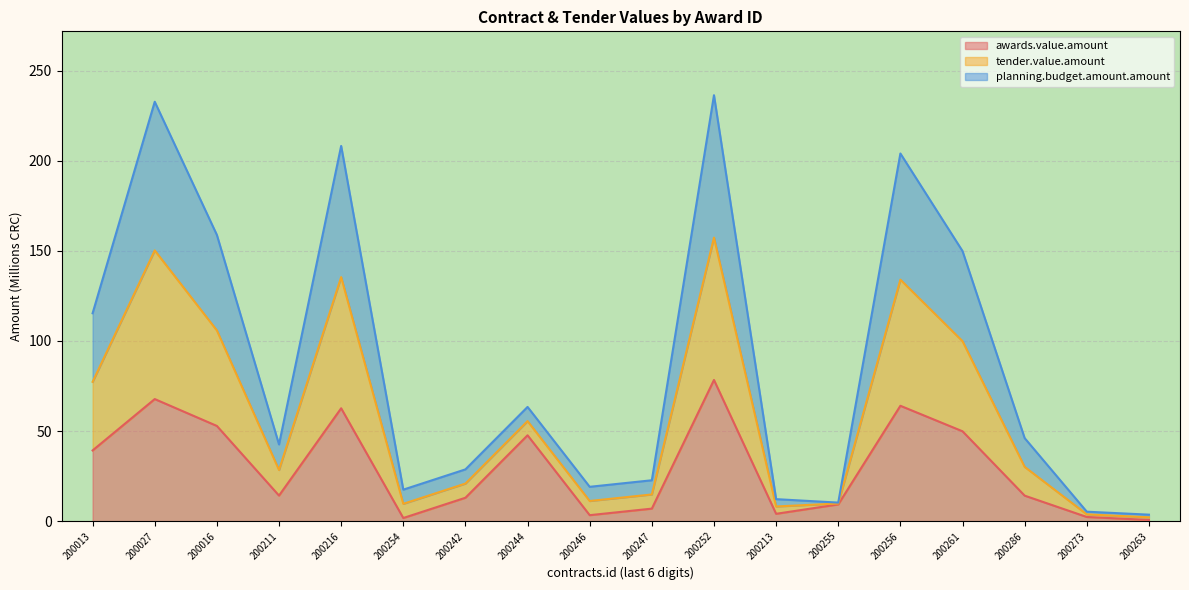

What is the total value across all series at 200247?

44.4